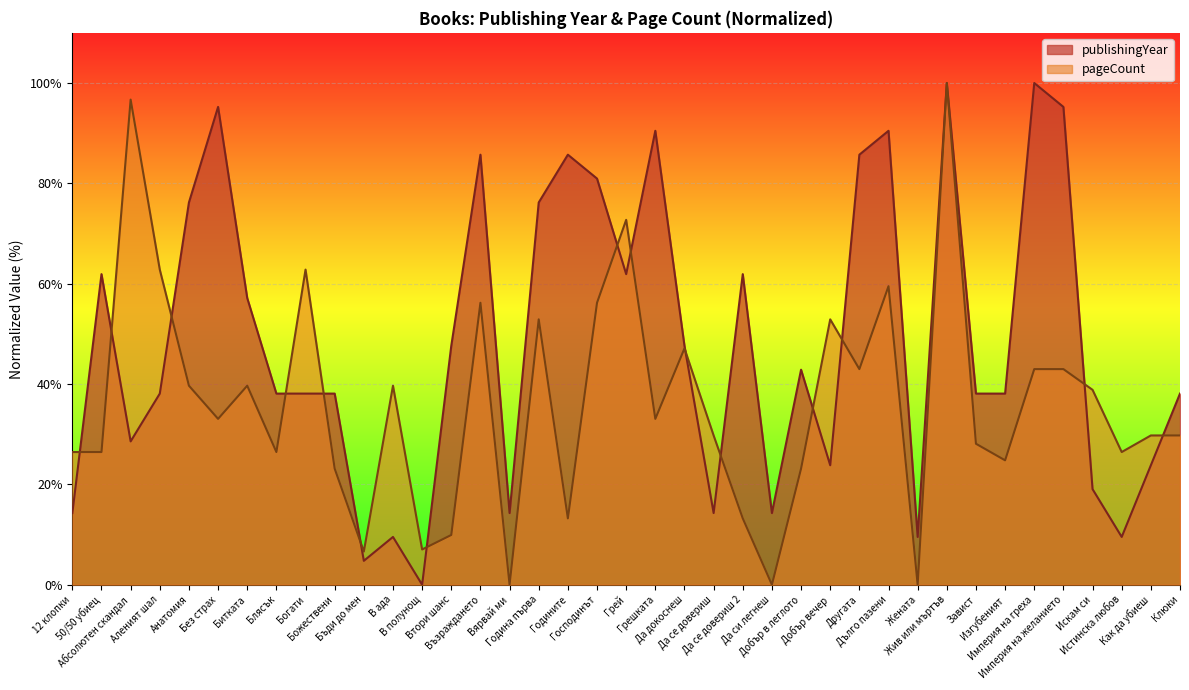

How many interior local valleys does the publishingYear series have?

10